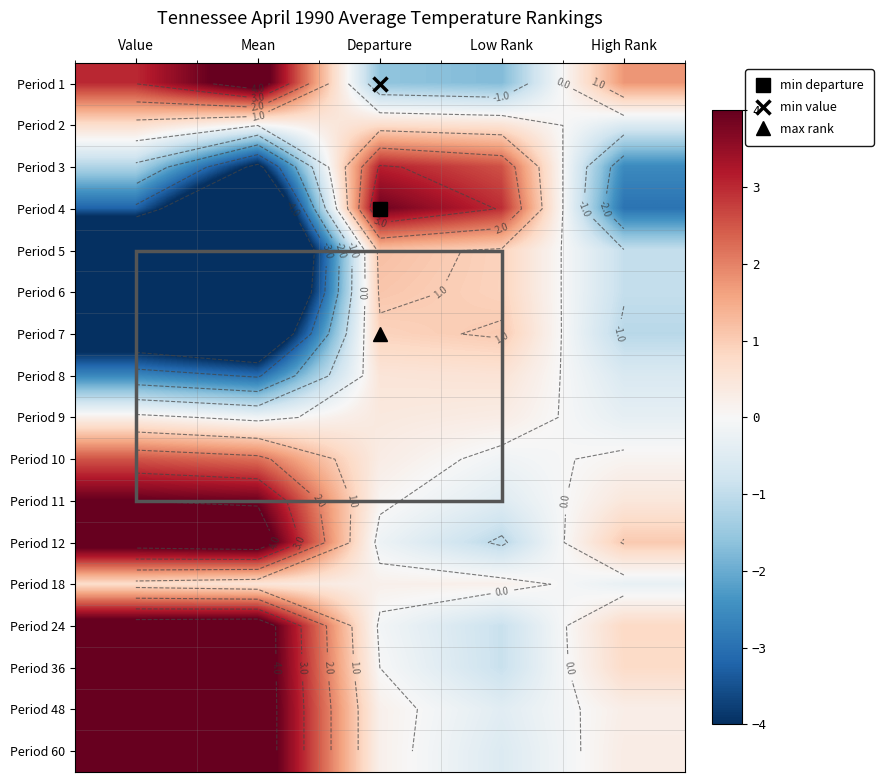

At which category is the sum across all series the highest?

Departure